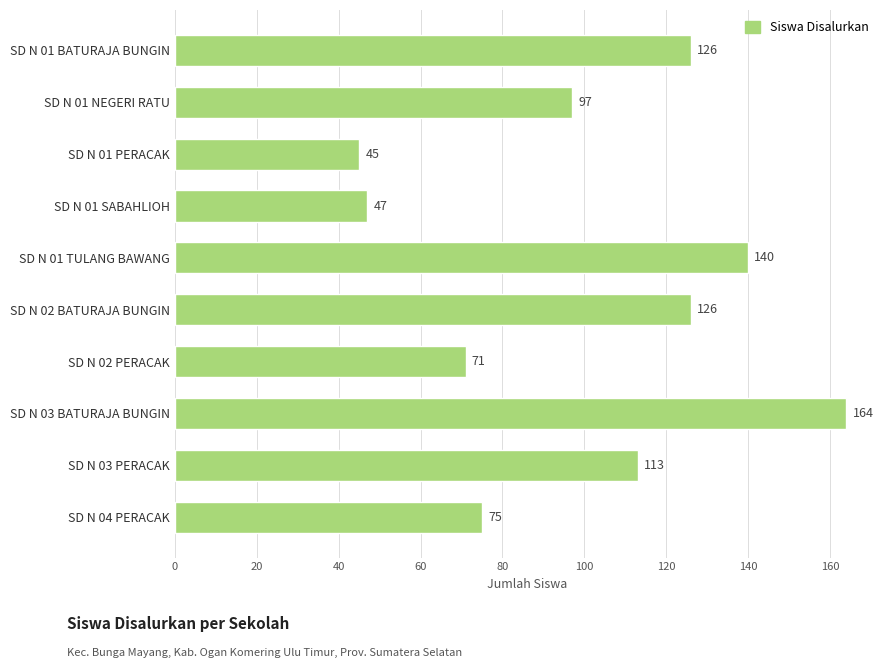

What is the change in value from SD N 01 SABAHLIOH to SD N 02 BATURAJA BUNGIN?

+79